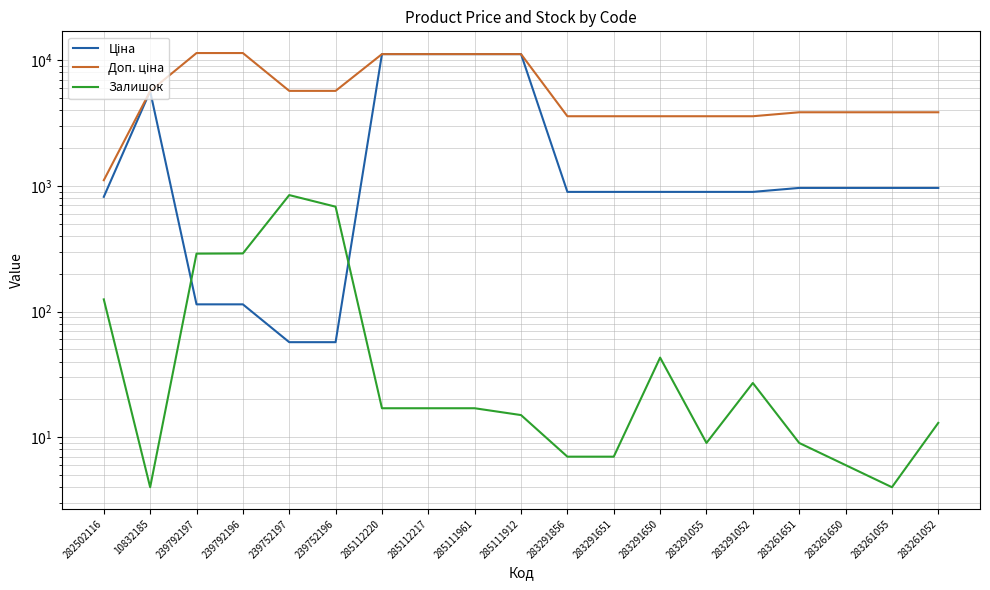

Where does the Ціна series first go above 895?

10832185